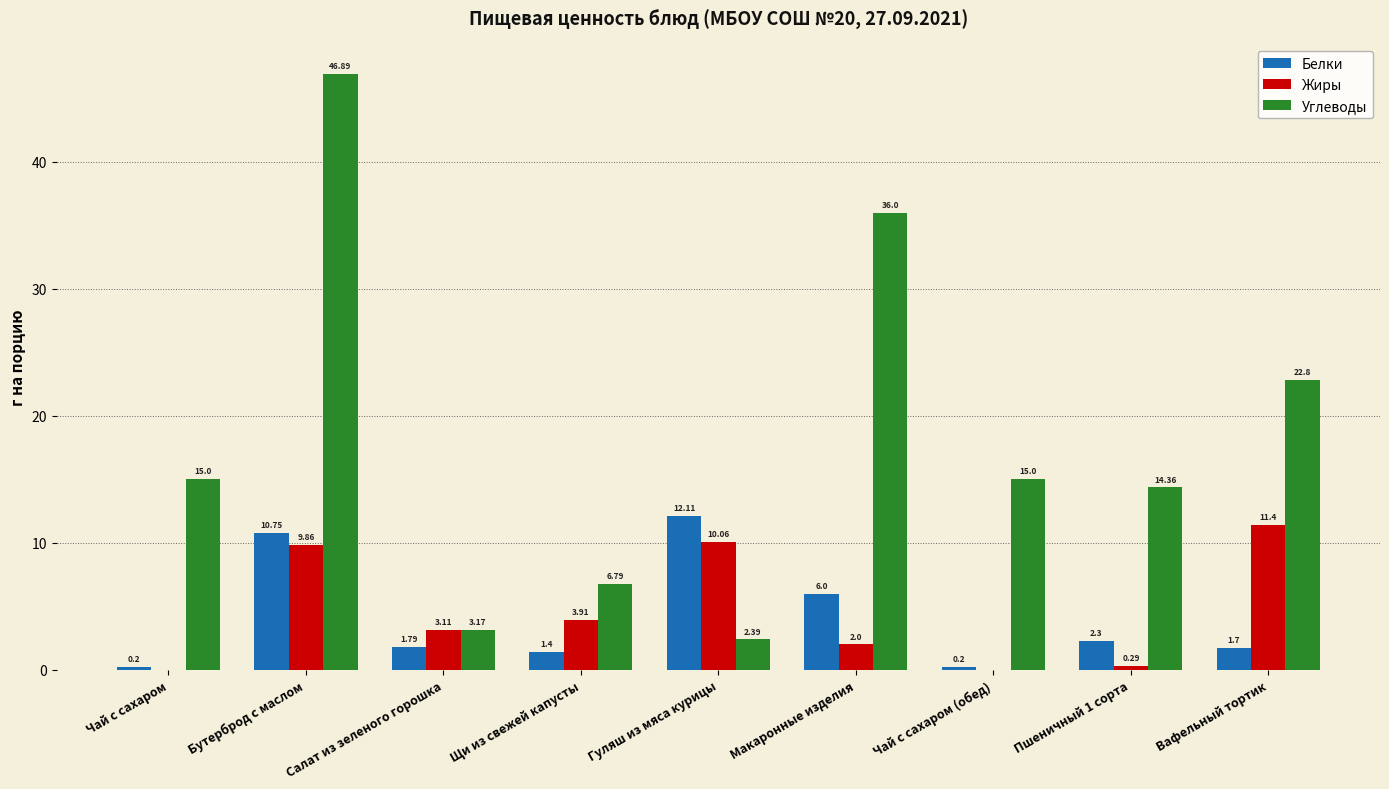

Are the bars grouped side by side (vs. stacked)?

Yes